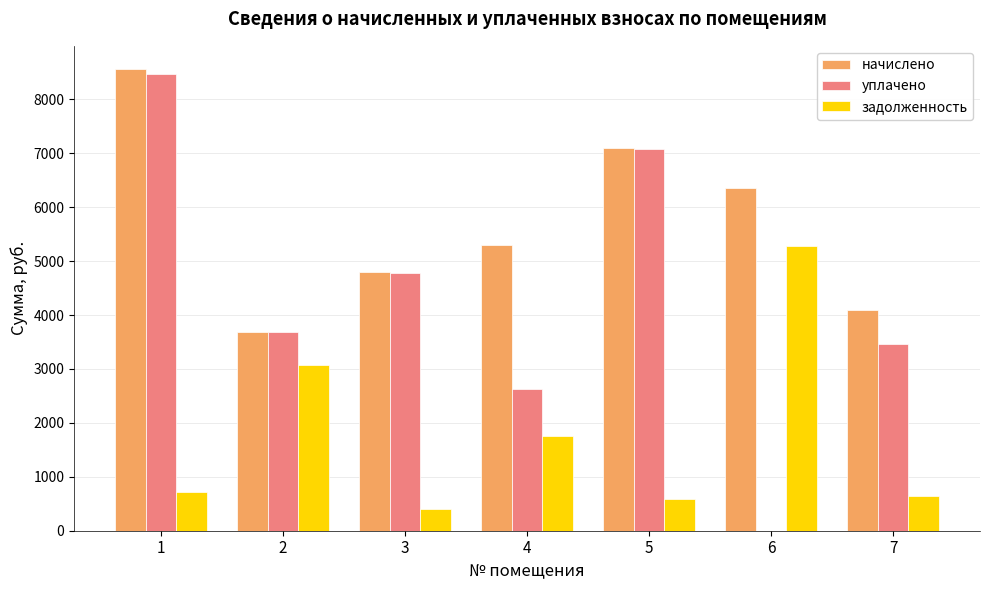

At which label is задолженность closest to 2836?

2